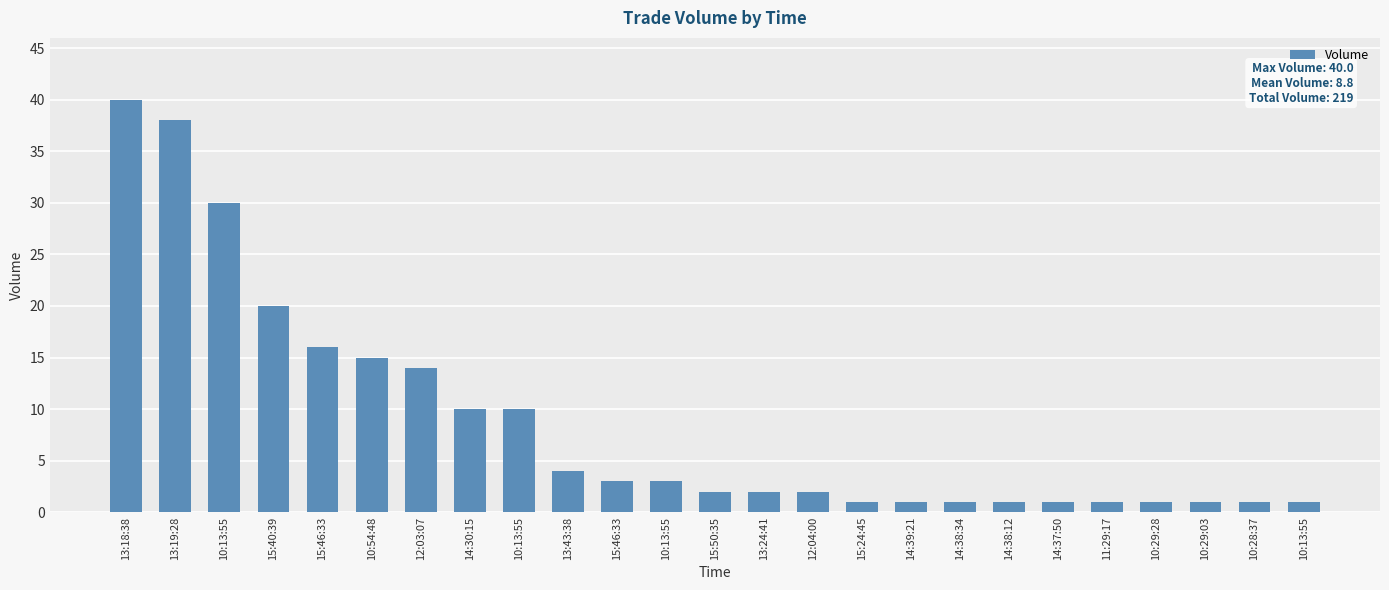

The chart shows a value of 1 at 15:24:45. True or false?

True